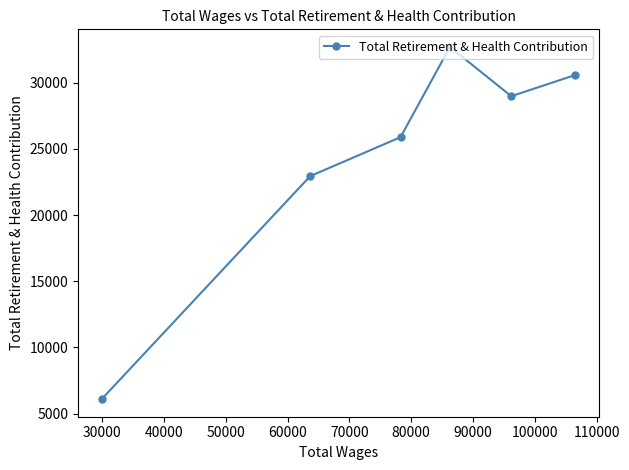

What is the value of the 6th point from the left?

30579